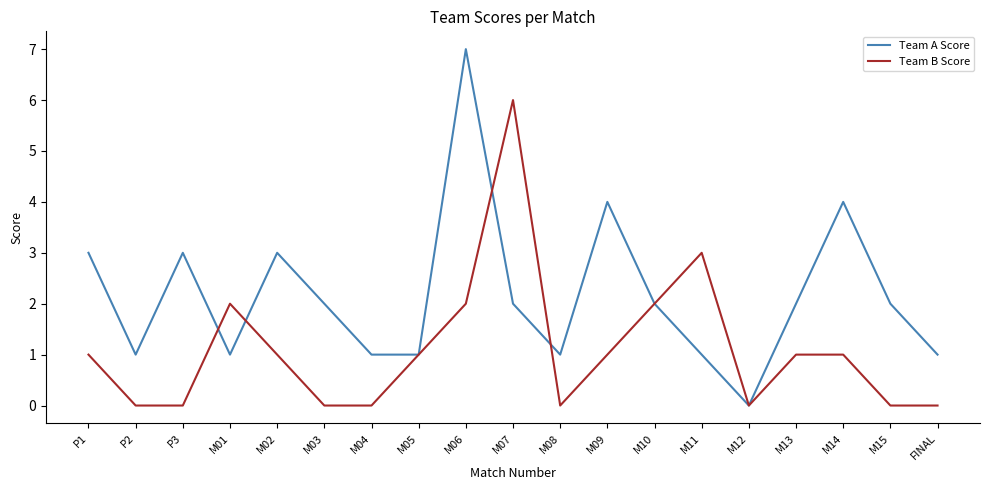

What is the sum of all Team A Score values?

41